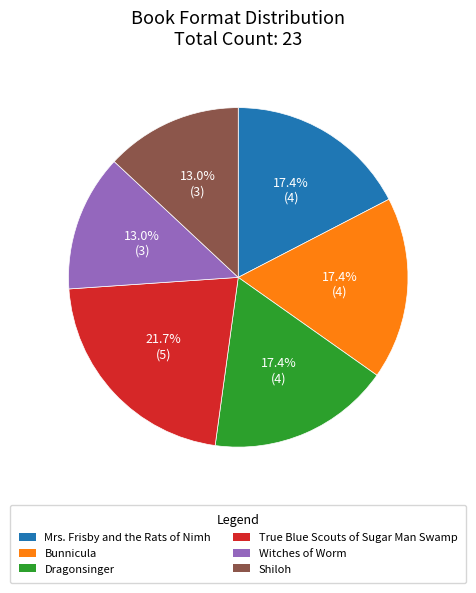

What is the largest slice in the pie chart?

True Blue Scouts of Sugar Man Swamp